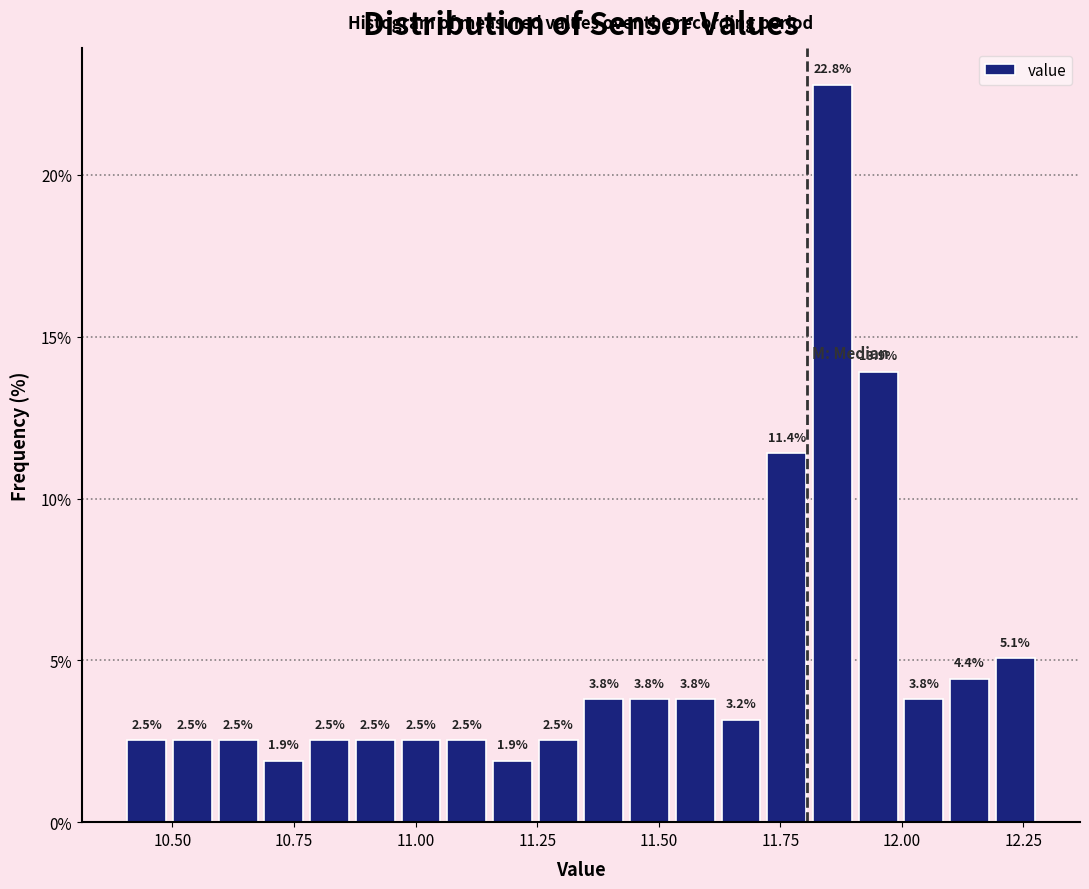

Read against the x-axis, roughly where is the centre of the tallest bar?

11.85